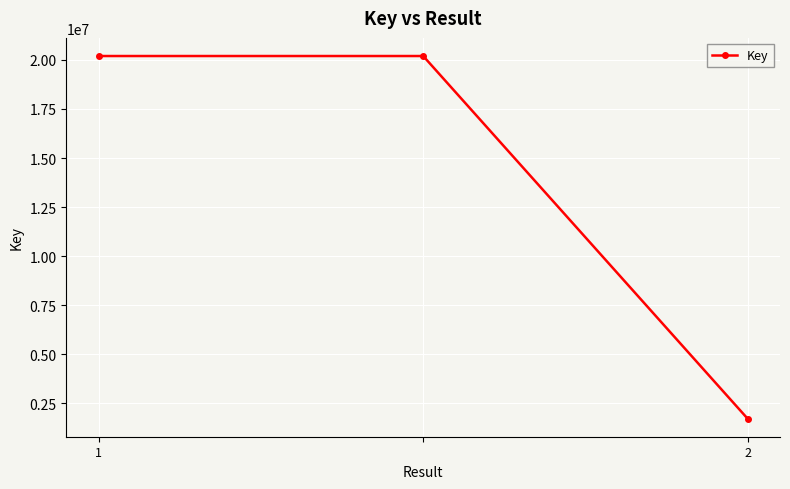

What is the value of the 2nd point from the left?

20199350